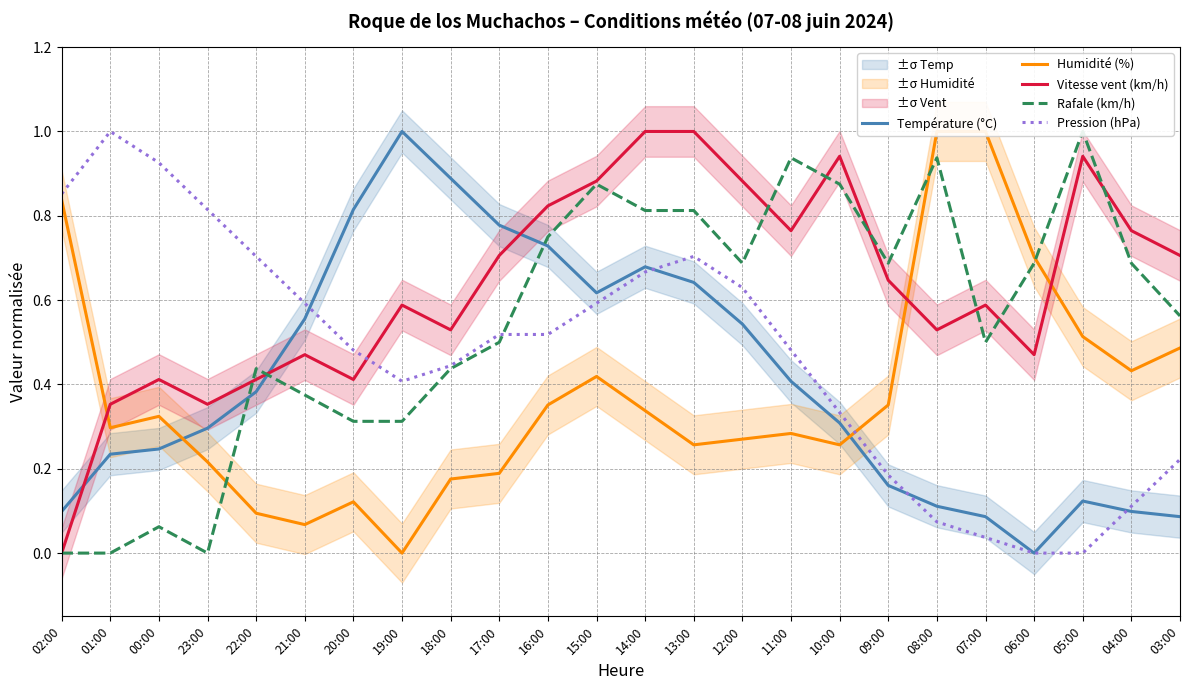

True or false: Humidité (%) and Température (°C) cross at least once.

True